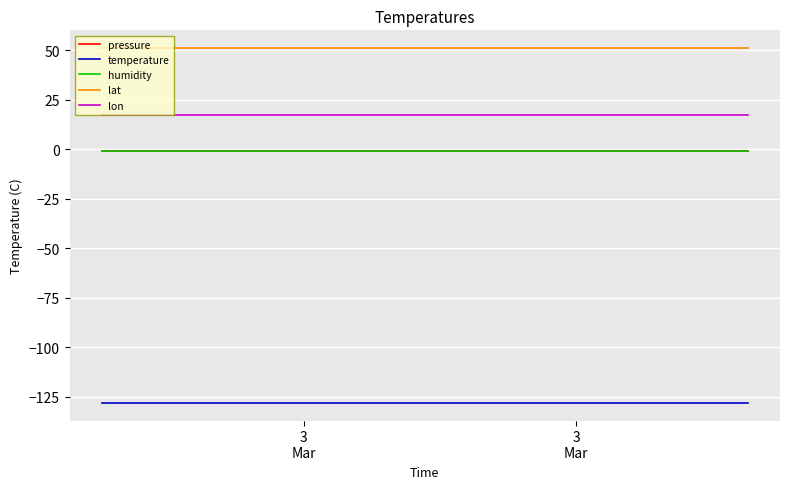

Does the chart display data point markers on the line(s)?

No